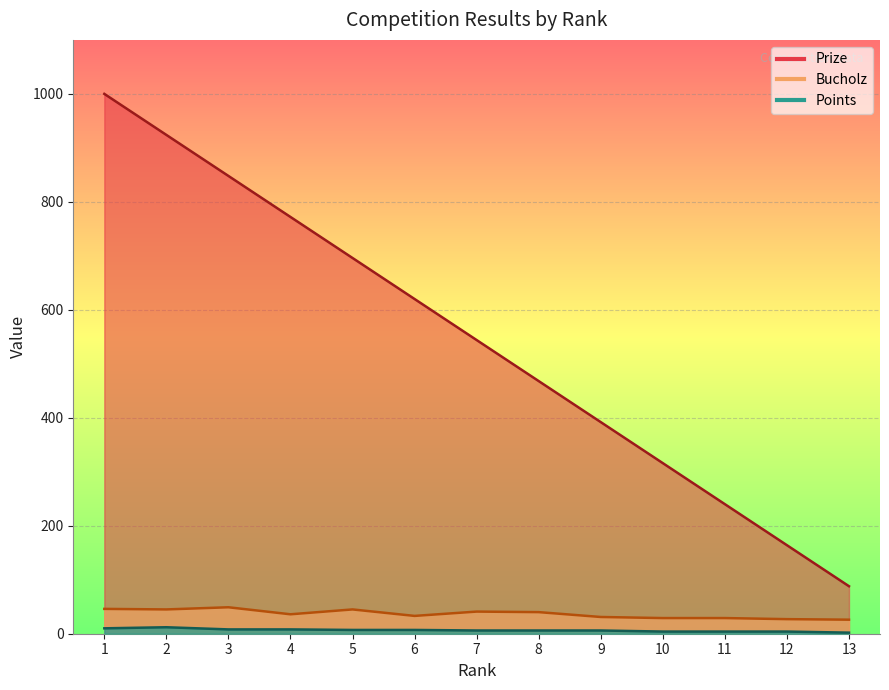

True or false: Points and Prize intersect in this chart.

False